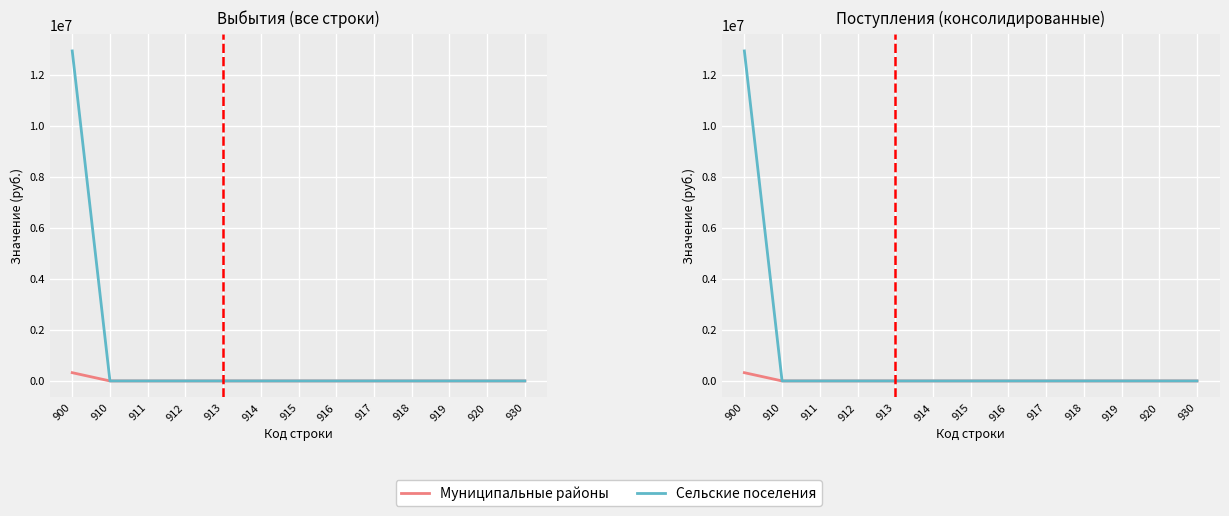

Is it true that Сельские поселения equals 0 at 912?

True